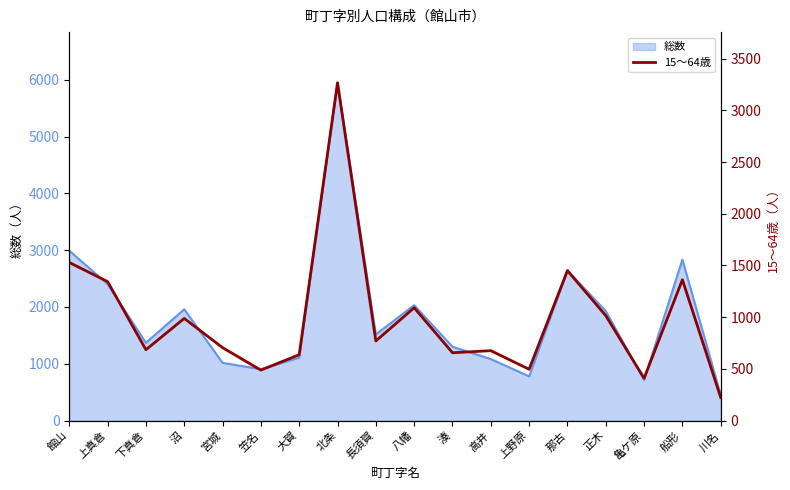

What is the lowest value of the 総数 series?

450